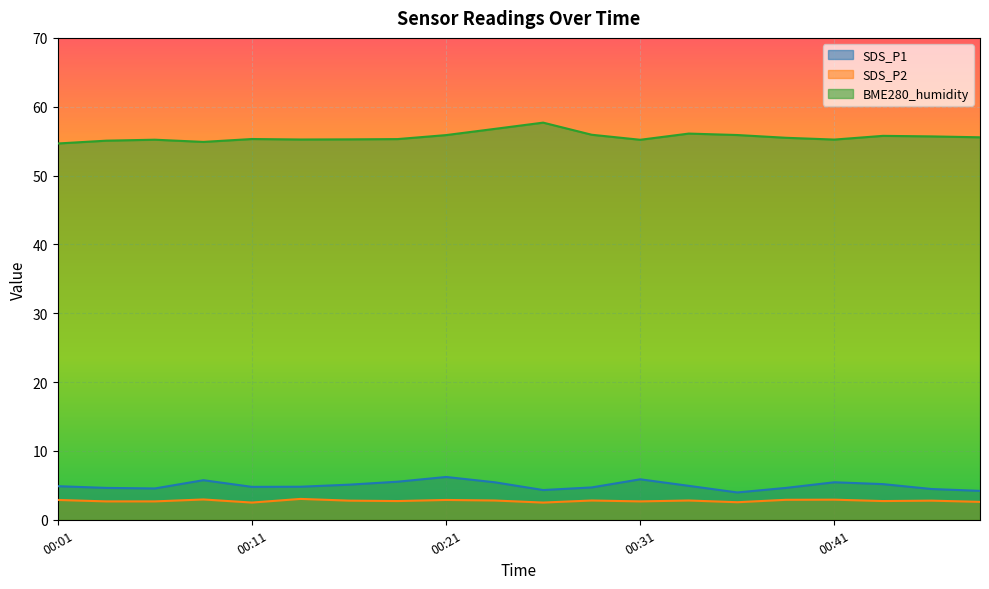

Between 00:29 and 00:44, which series saw the biggest shift?

SDS_P1